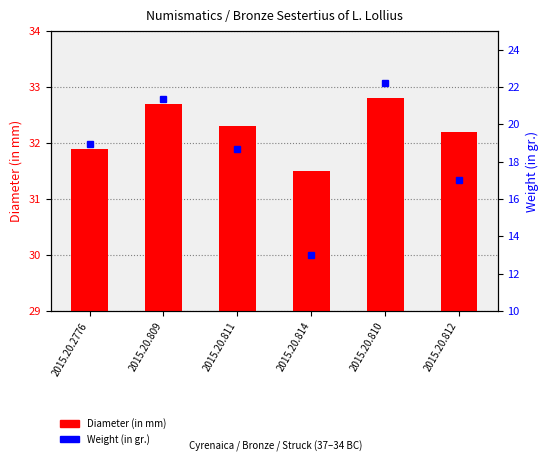

What is the minimum value for Diameter (in mm)?

31.5